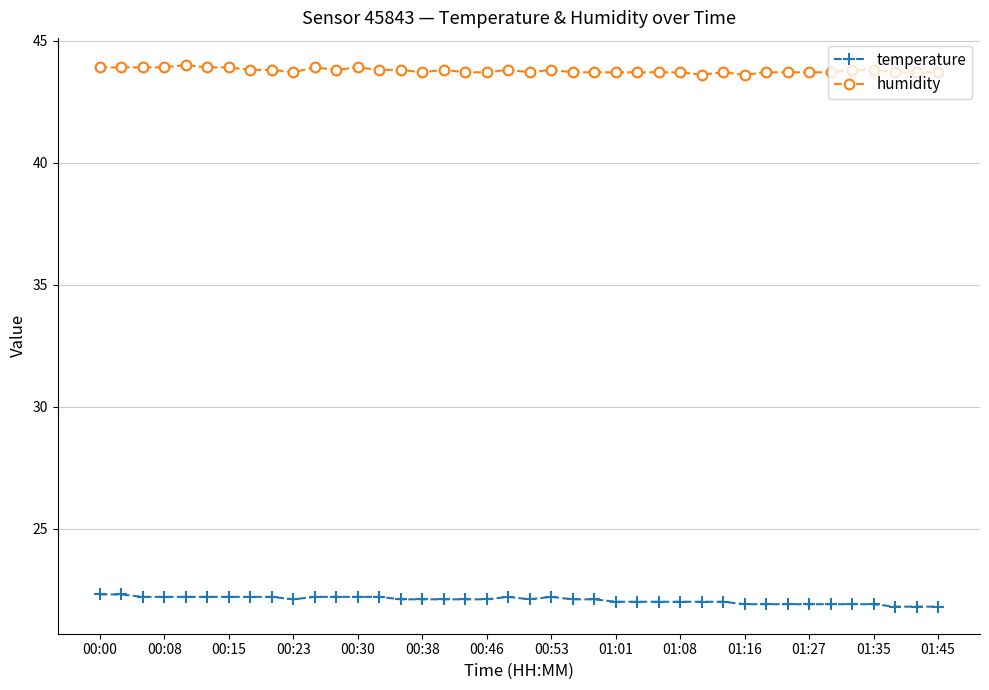

At how many categories does at least one series exceed 31?

40